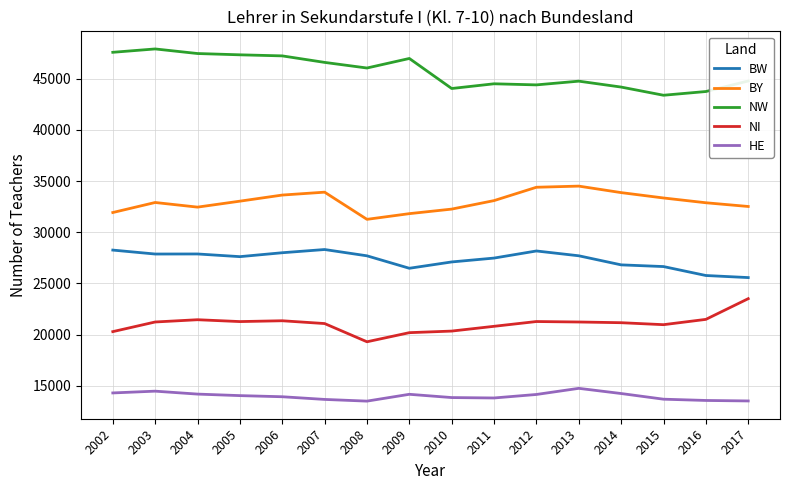

Which series has the largest total across all categories?

NW